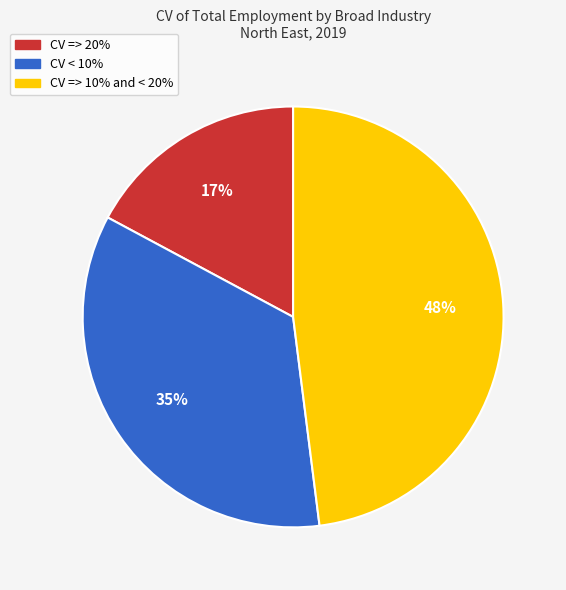

How many slices are in this pie chart?

3